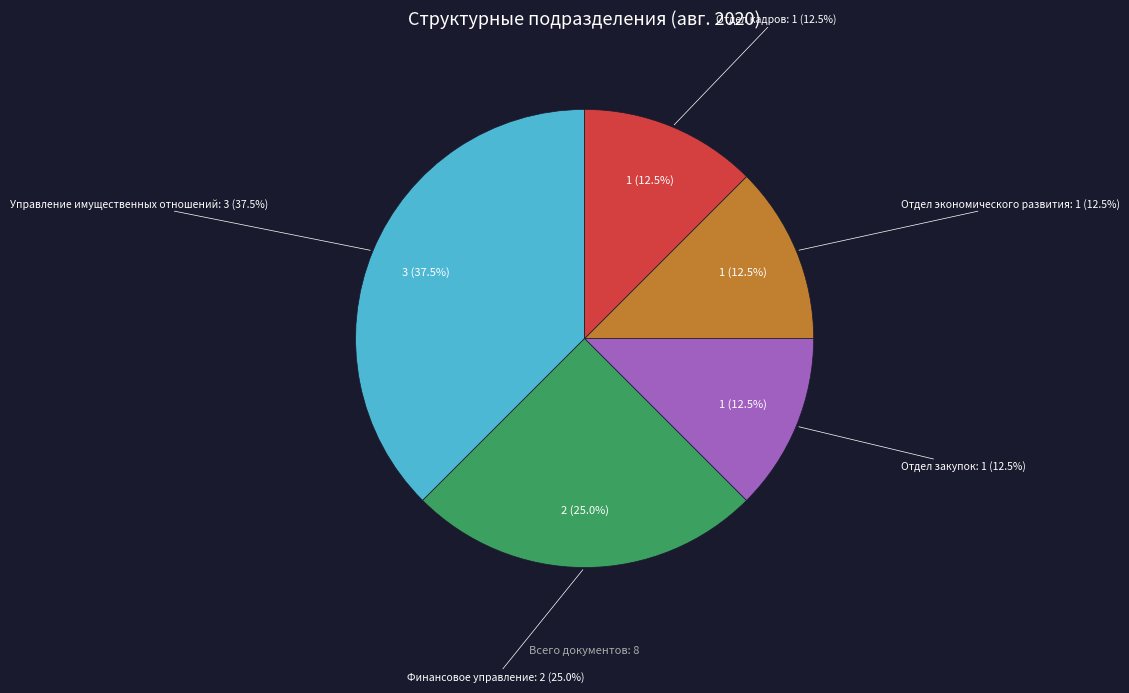

Which slice is the largest?

Управление имущественных отношений